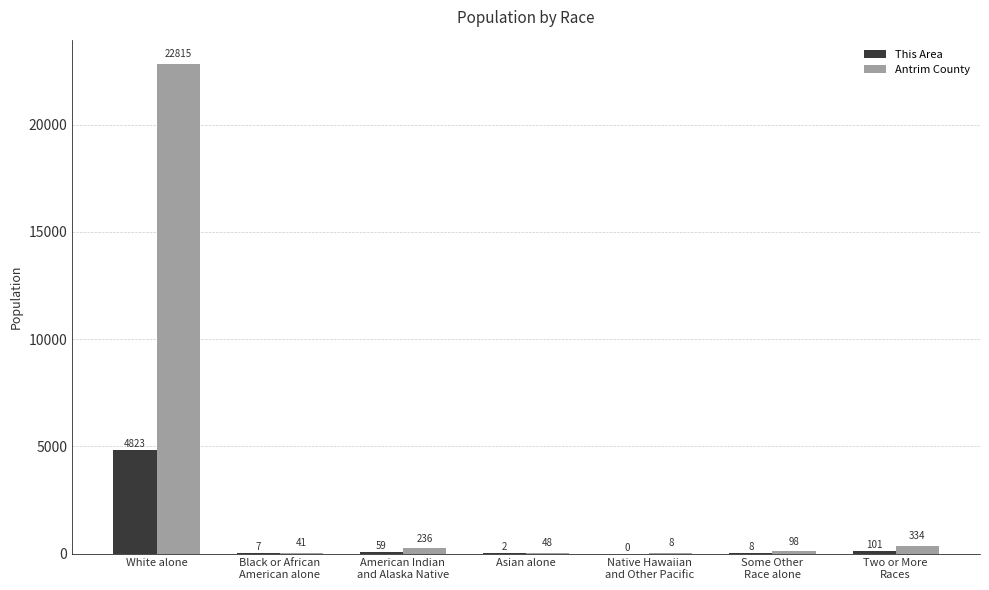

What is the approximate value of This Area at Black or African
American alone, to the nearest 10?

10